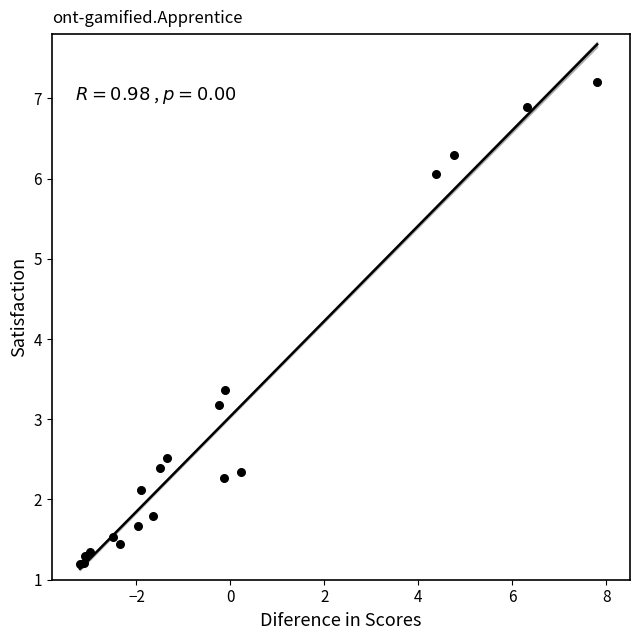

What Y value in the scatter plot is closest to 4?

3.4